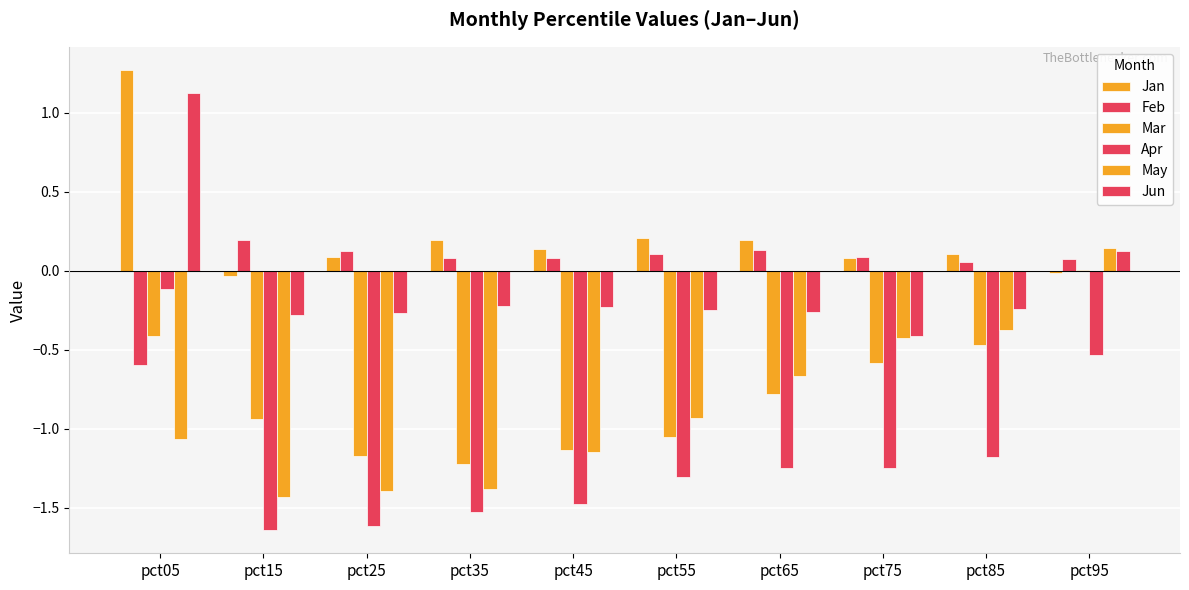

Are the bars horizontal?

No